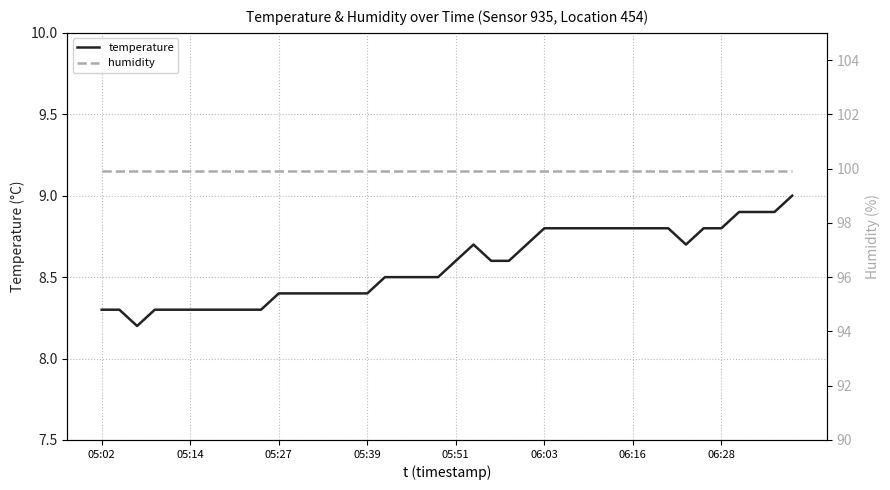

In temperature, how many points are higher than both neighbors (excluding endpoints)?

1